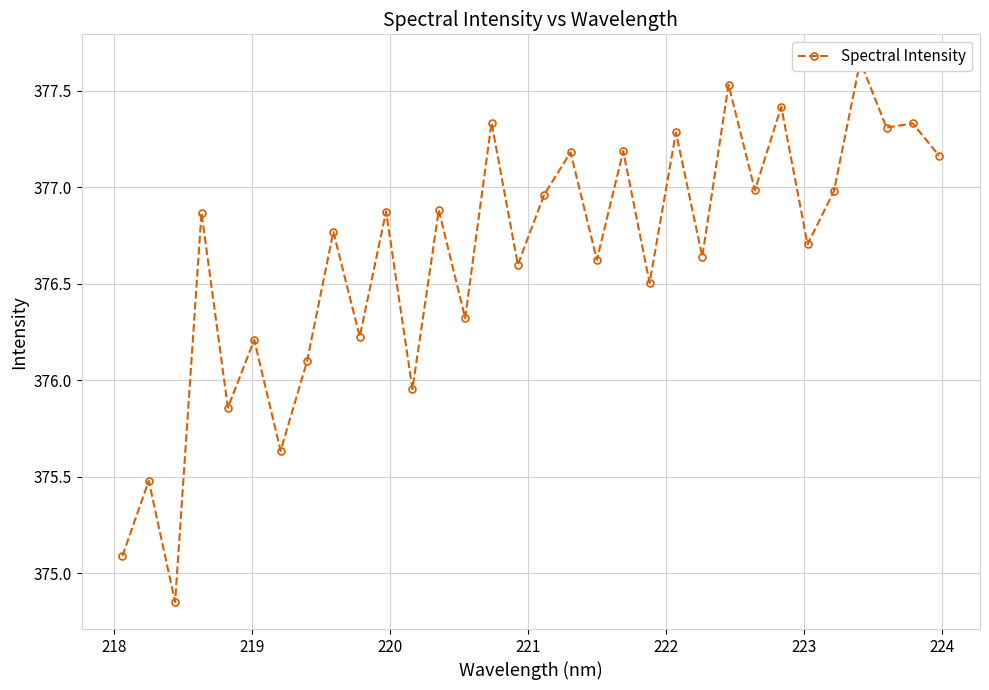

How many lines are shown in the chart?

1